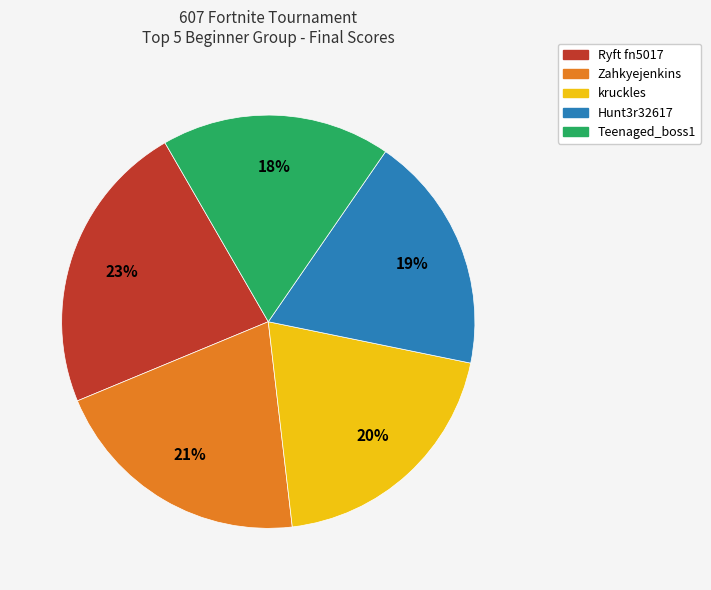

Which slice is the smallest?

Teenaged_boss1